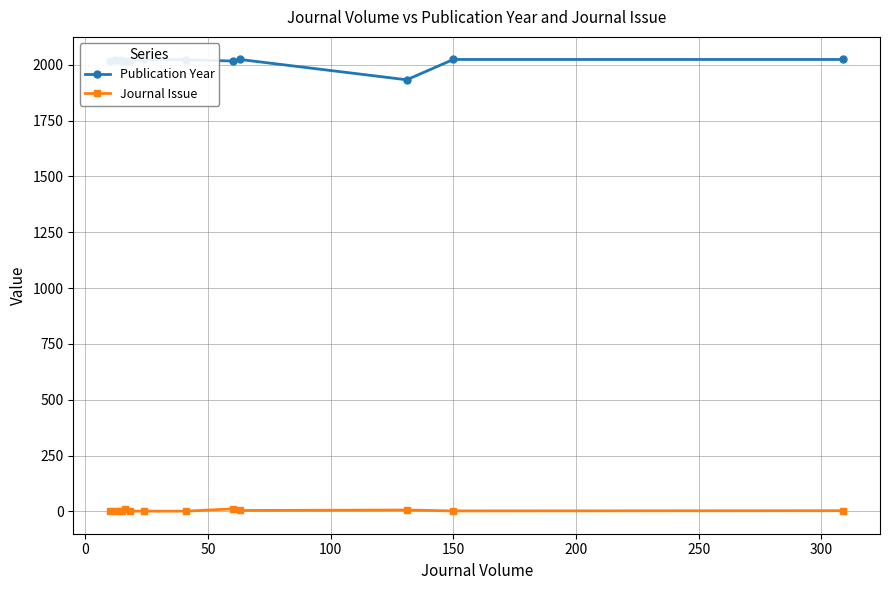

How many data points in Publication Year are above 2021?

6